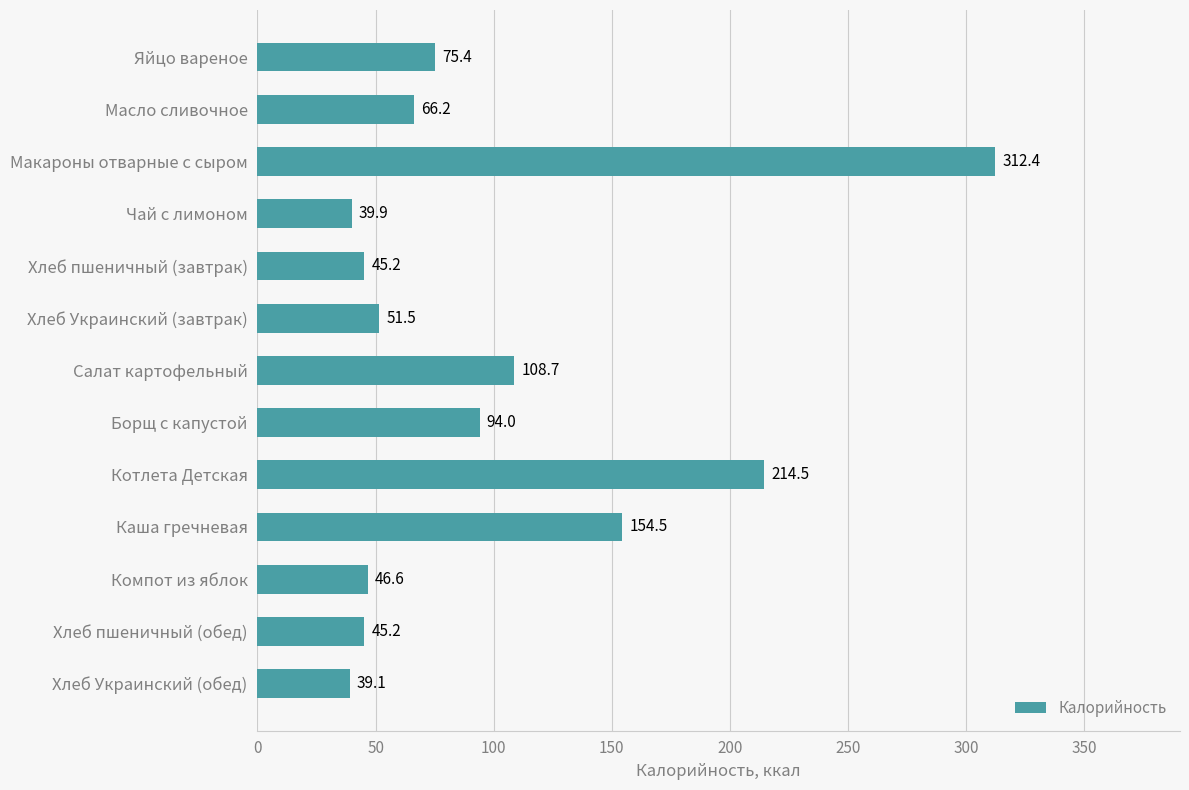

Are the bars grouped side by side (vs. stacked)?

No